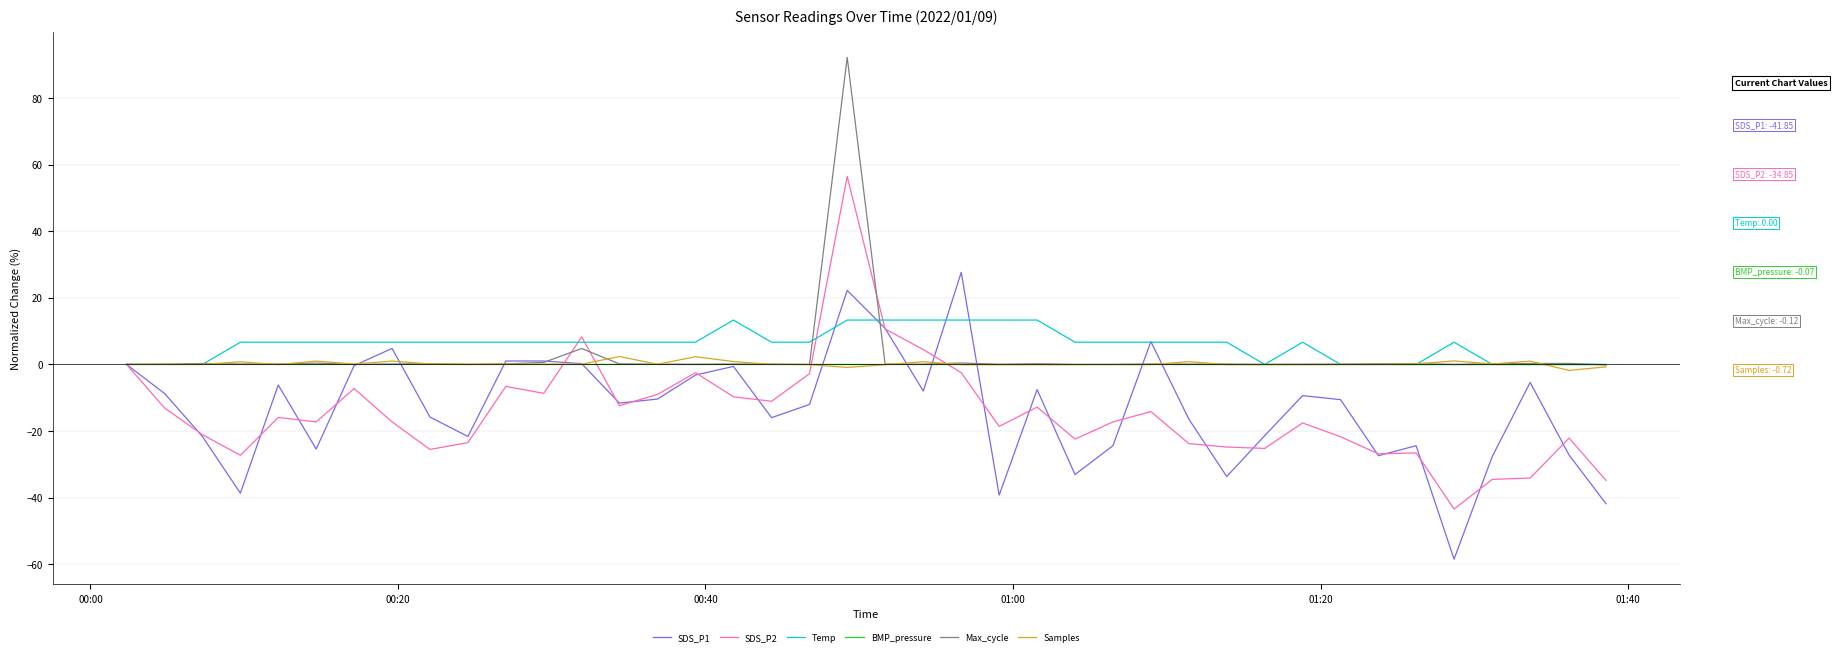

Which series has the widest spread of values?

SDS_P2